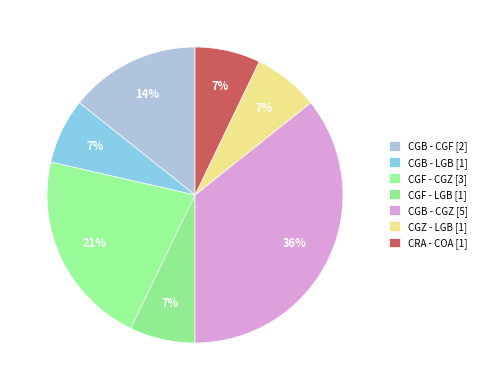

What percentage do CRA - COA and CGB - LGB together represent?

14.3%